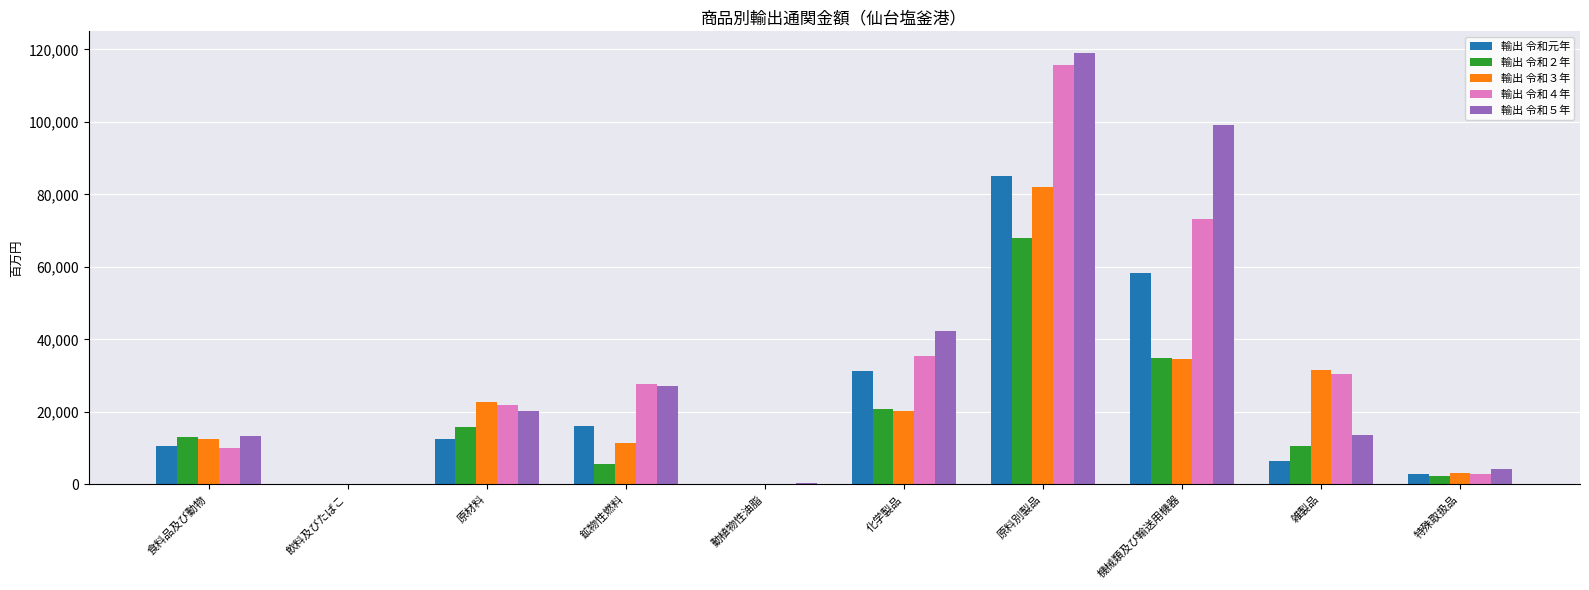

Where does the 輸出 令和５年 series first go above 20287?

原材料